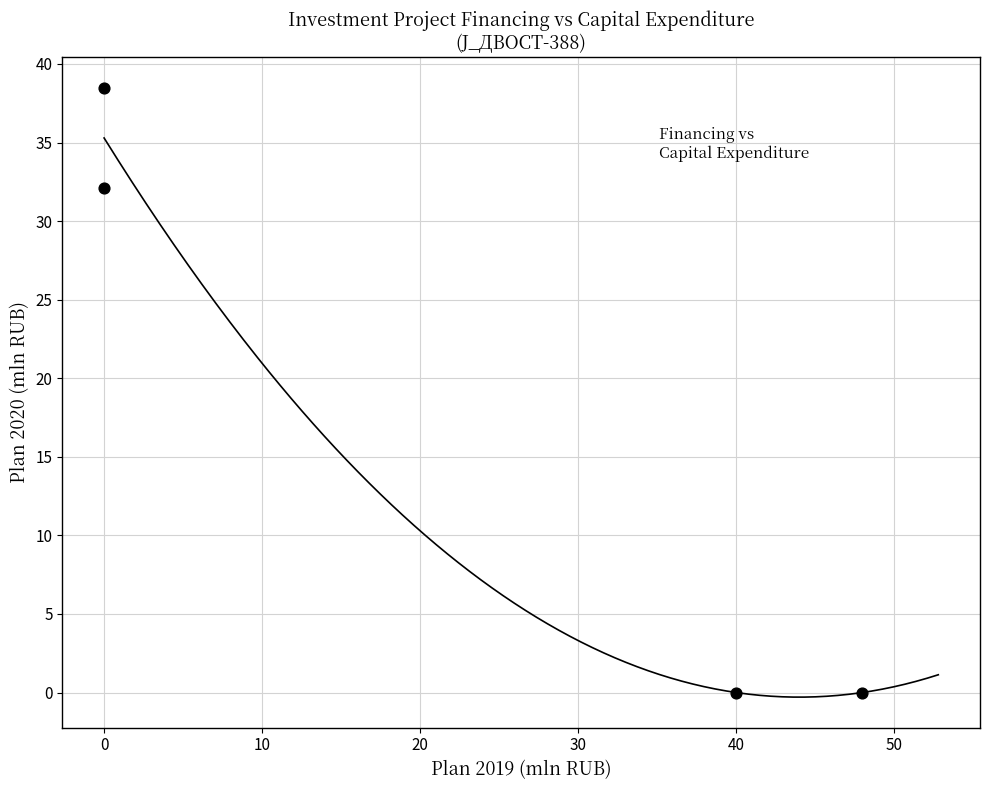

What is the range of X values (max minus min)?

48.0